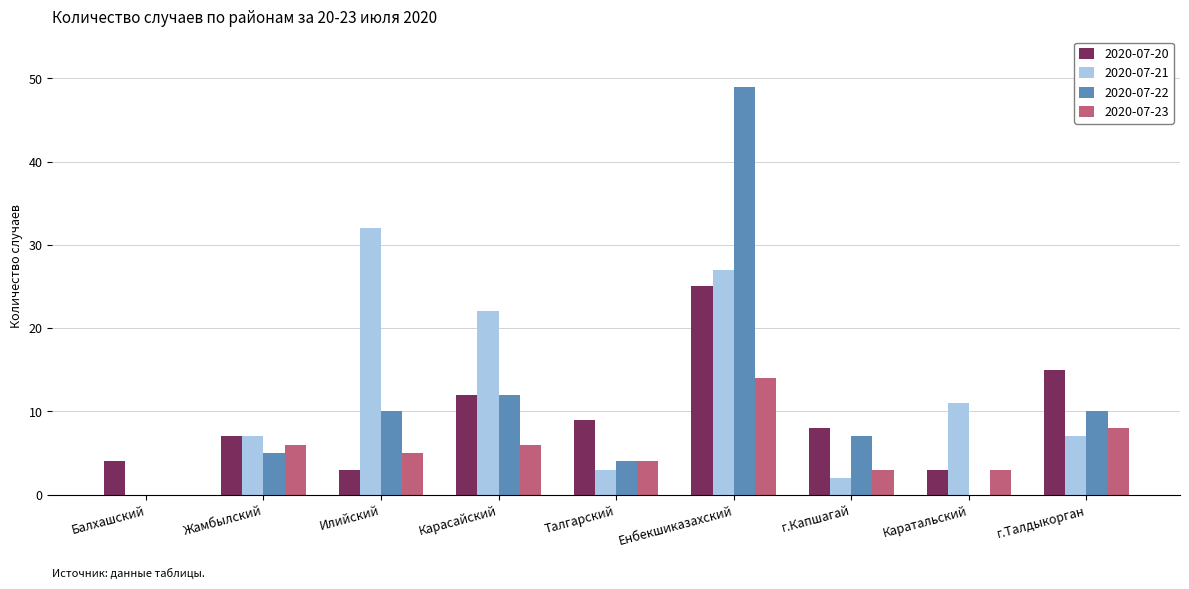

Reading right to left, extract all data points from this chart.

2020-07-20: г.Талдыкорган=15	Каратальский=3	г.Капшагай=8	Енбекшиказахский=25	Талгарский=9	Карасайский=12	Илийский=3	Жамбылский=7	Балхашский=4
2020-07-21: г.Талдыкорган=7	Каратальский=11	г.Капшагай=2	Енбекшиказахский=27	Талгарский=3	Карасайский=22	Илийский=32	Жамбылский=7	Балхашский=0
2020-07-22: г.Талдыкорган=10	Каратальский=0	г.Капшагай=7	Енбекшиказахский=49	Талгарский=4	Карасайский=12	Илийский=10	Жамбылский=5	Балхашский=0
2020-07-23: г.Талдыкорган=8	Каратальский=3	г.Капшагай=3	Енбекшиказахский=14	Талгарский=4	Карасайский=6	Илийский=5	Жамбылский=6	Балхашский=0